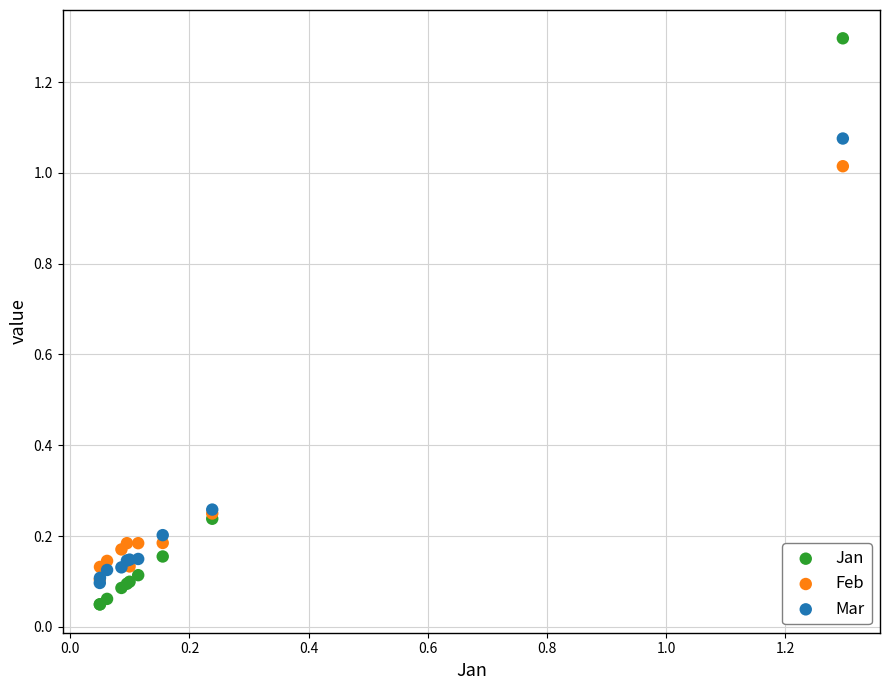

What are all the series names shown in the legend?

Jan, Feb, Mar